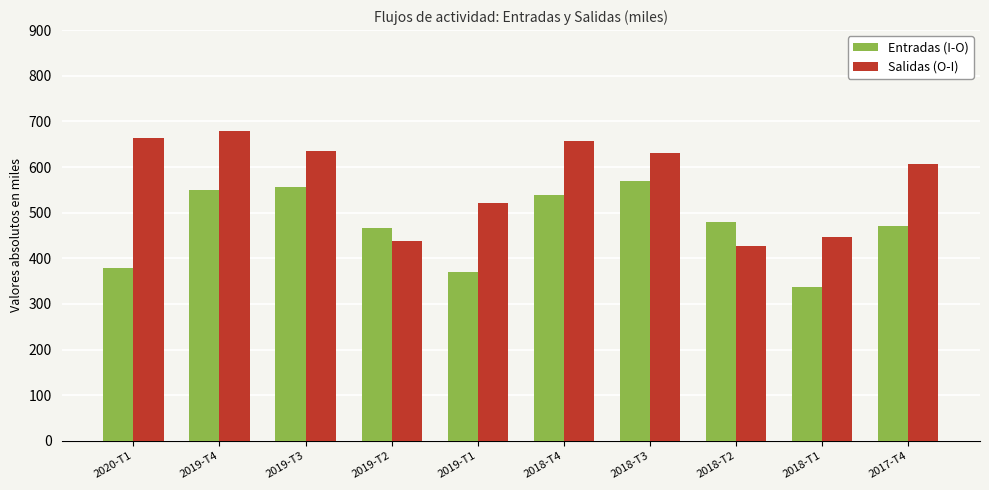

What are all the series names shown in the legend?

Entradas (I-O), Salidas (O-I)